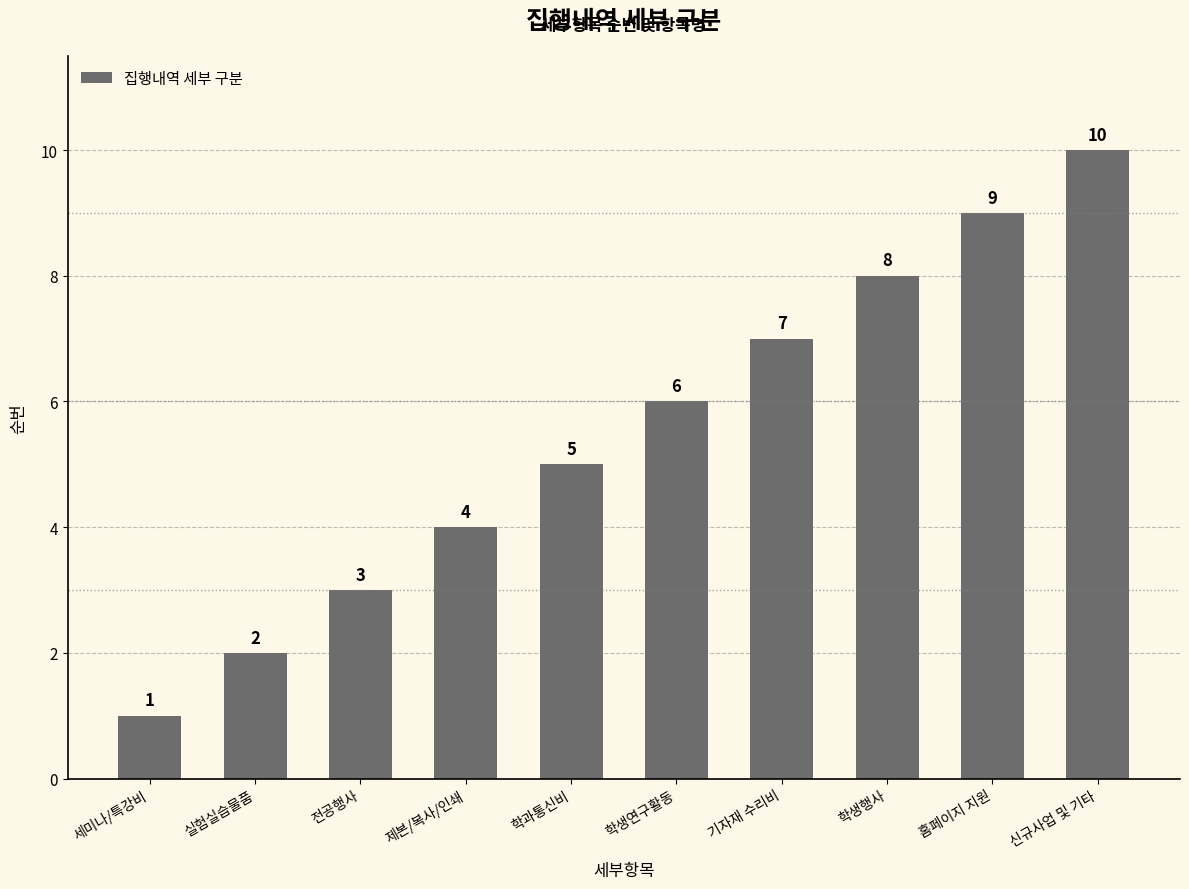

Are the bars grouped side by side (vs. stacked)?

No